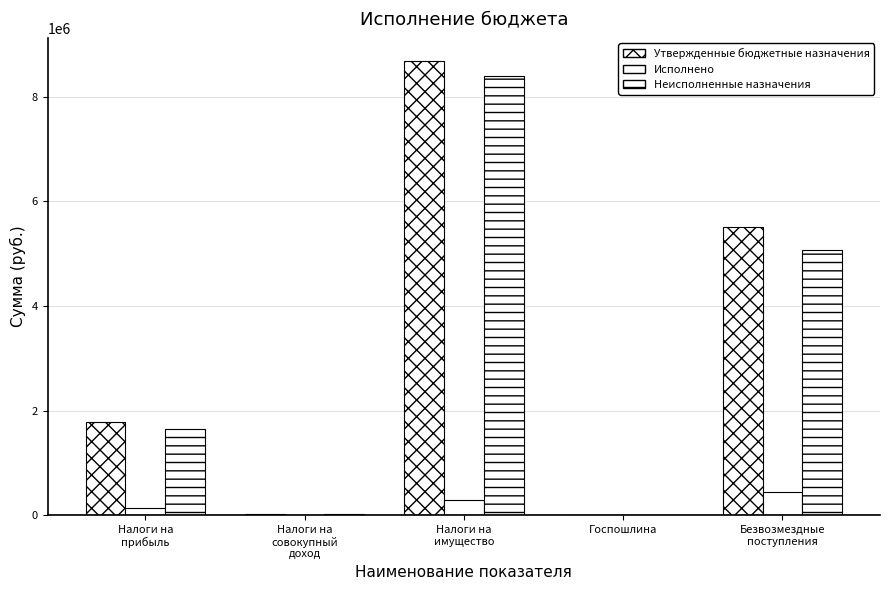

Reading left to right, list all the values displayed in this chart.

Утвержденные бюджетные назначения: Налоги на
прибыль=1780000.0	Налоги на
совокупный
доход=30000.0	Налоги на
имущество=8690000.0	Госпошлина=5000.0	Безвозмездные
поступления=5509800.0
Исполнено: Налоги на
прибыль=138275.5	Налоги на
совокупный
доход=0.0	Налоги на
имущество=291852.9	Госпошлина=0.0	Безвозмездные
поступления=439300.0
Неисполненные назначения: Налоги на
прибыль=1645877.6	Налоги на
совокупный
доход=30000.0	Налоги на
имущество=8398147.1	Госпошлина=5000.0	Безвозмездные
поступления=5070500.0